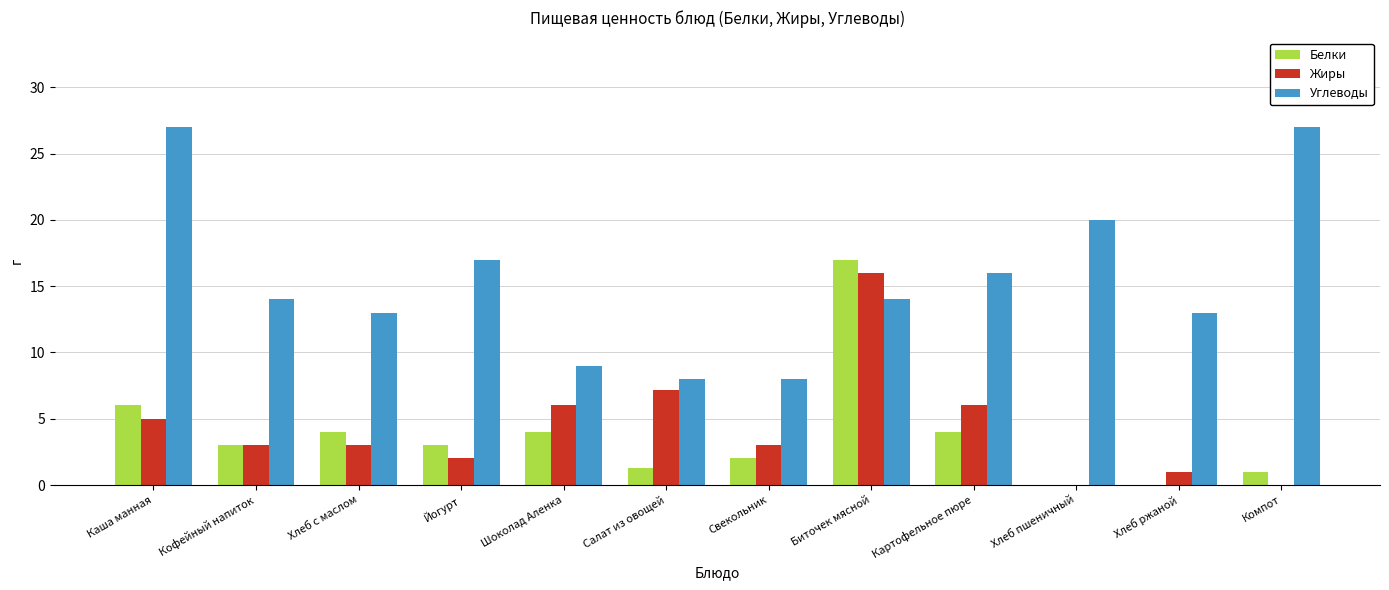

The Жиры series shows 6.0 at Картофельное пюре. True or false?

True